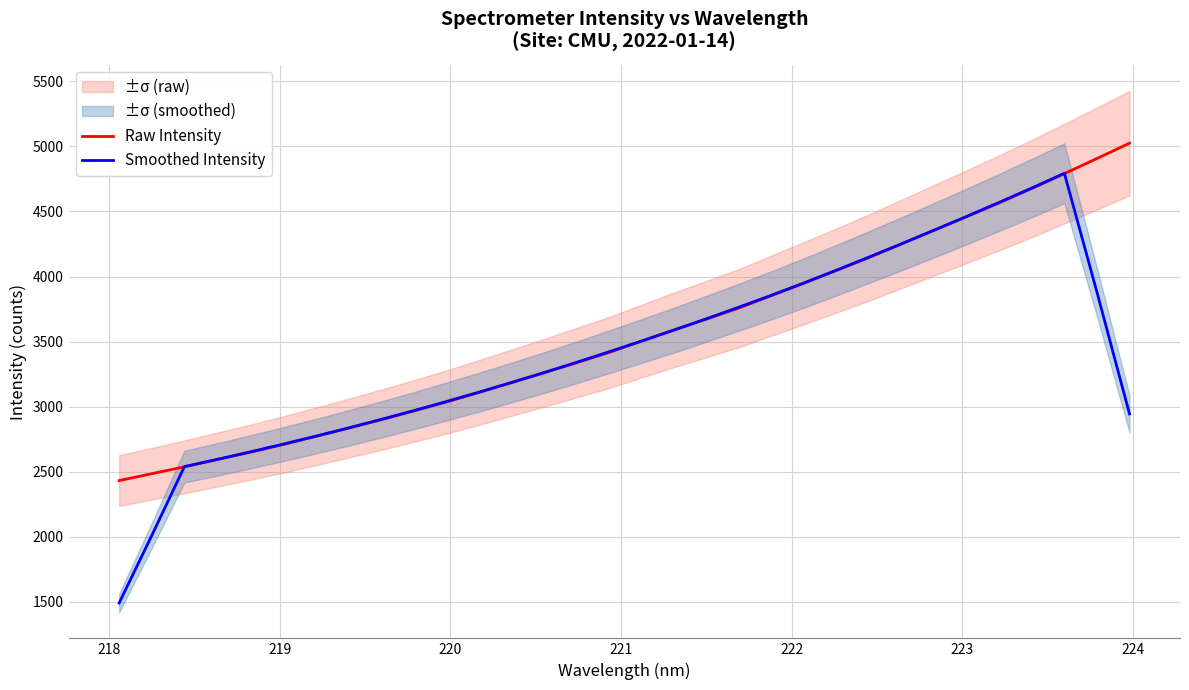

Does the chart have visible grid lines?

Yes